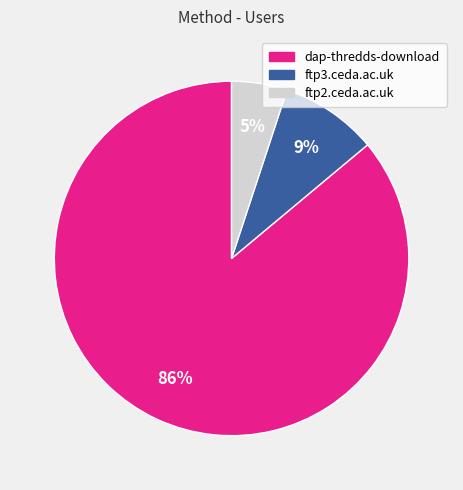

Is the sum of ftp2.ceda.ac.uk and ftp3.ceda.ac.uk greater than half?

No